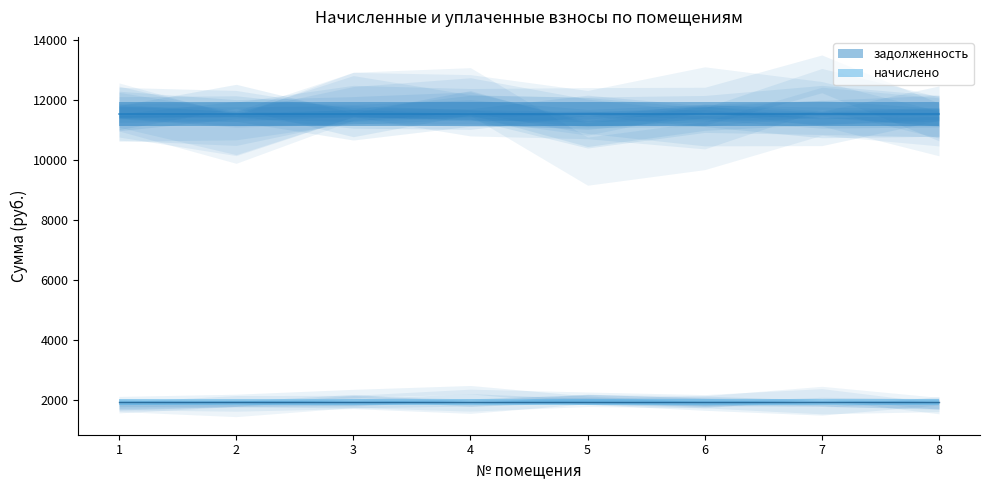

Is it true that задолженность equals 11520 at 1?

True